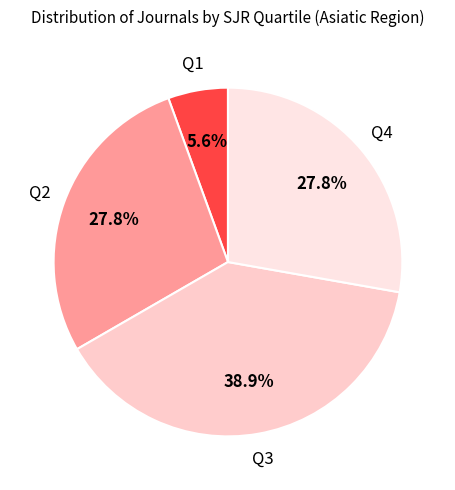

How many segments does this pie chart have?

4